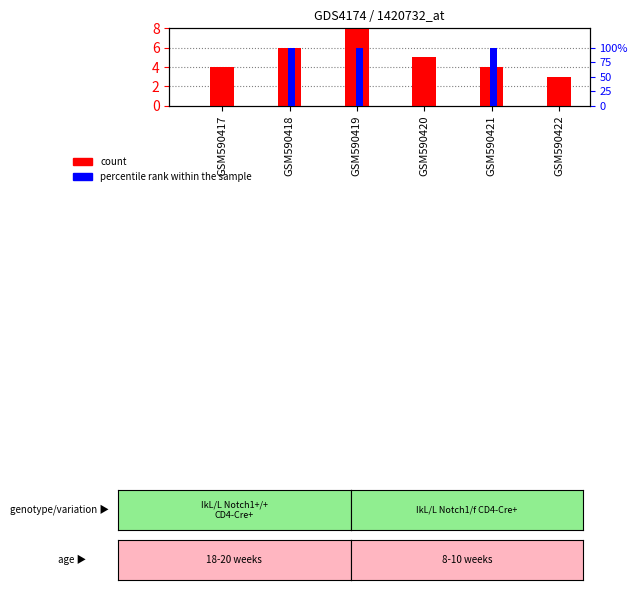

Between GSM590419 and GSM590422, which is larger?

GSM590419